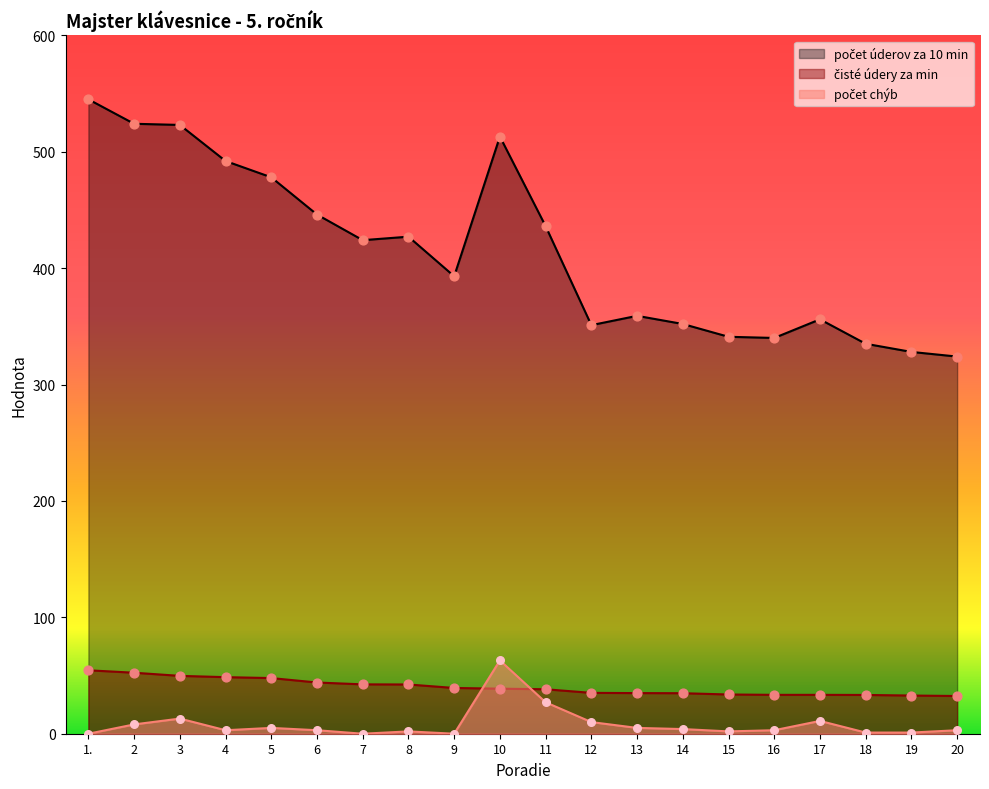

At which category is the sum across all series the highest?

10